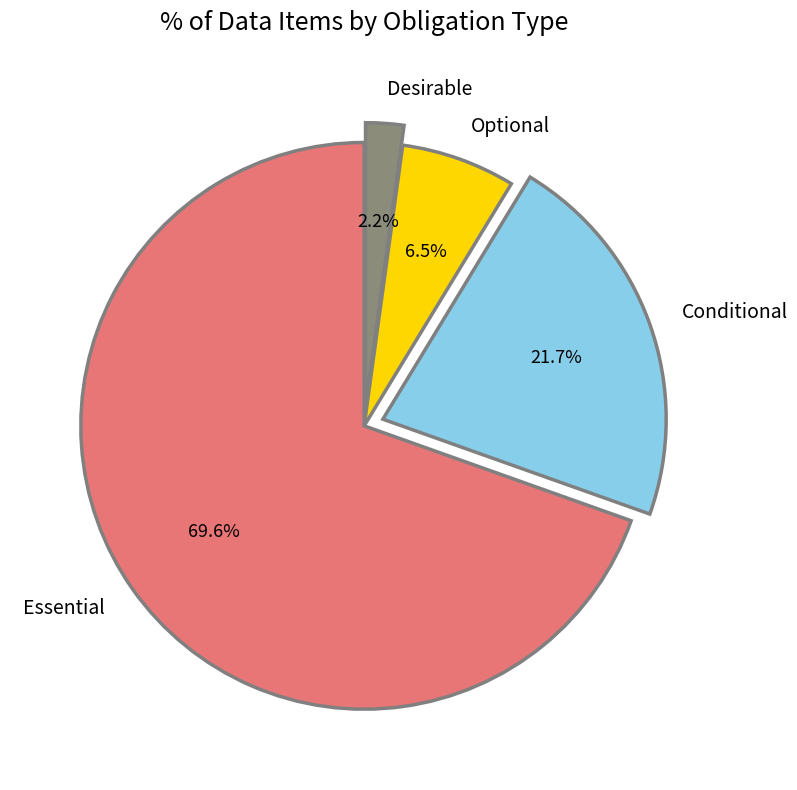

To the nearest percent, what is the combined percentage of Conditional and Optional?

28%